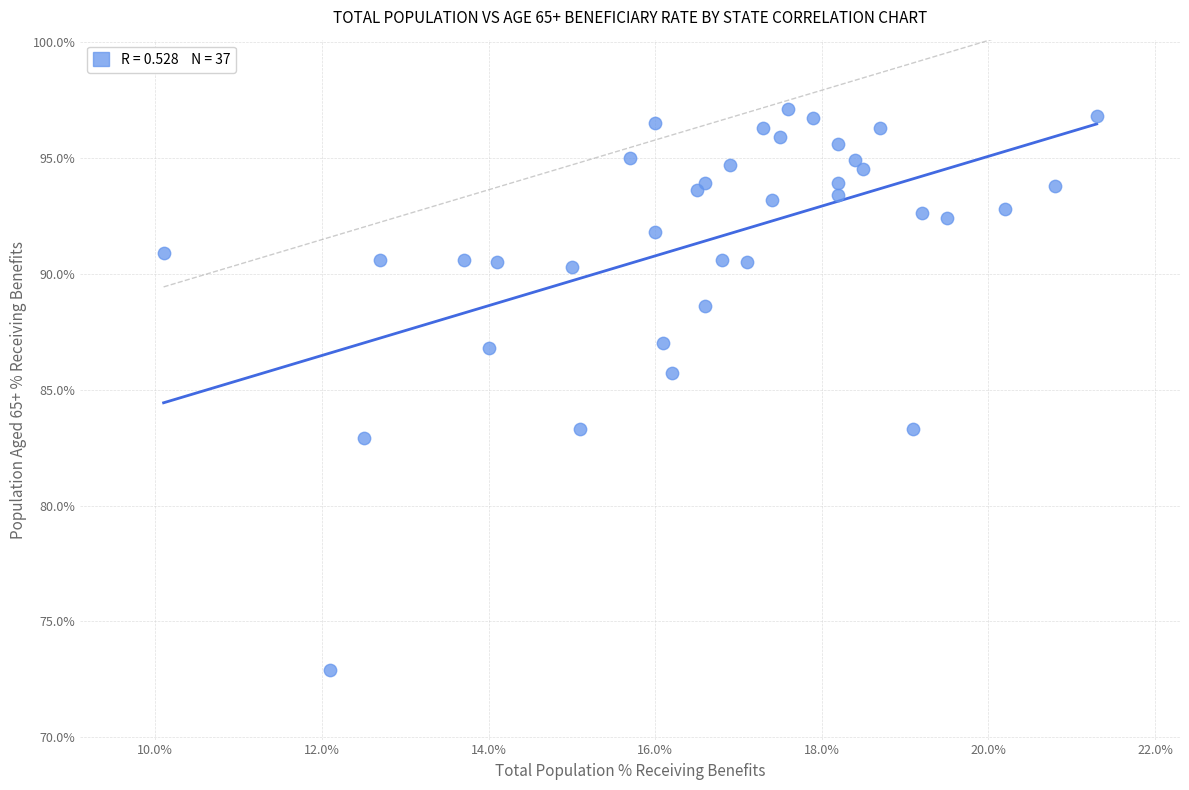

What Y value in the scatter plot is closest to 85?

85.7